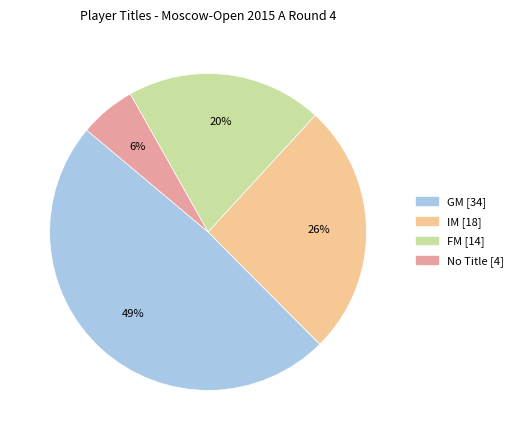

Is there a majority slice in this chart?

No